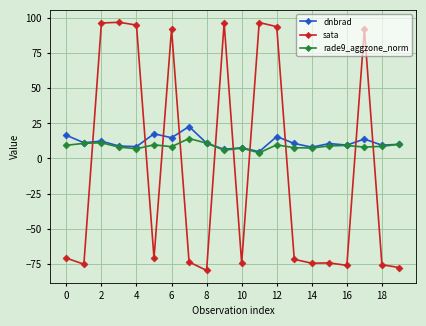

What is the maximum value for dnbrad?

22.8